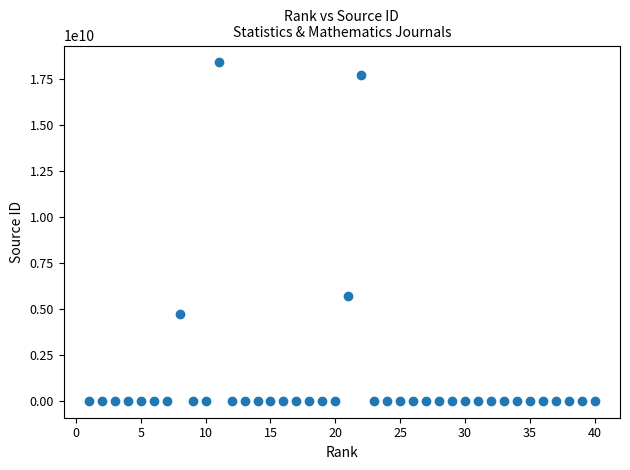

What is the range of Y values (max minus min)?

18400144611